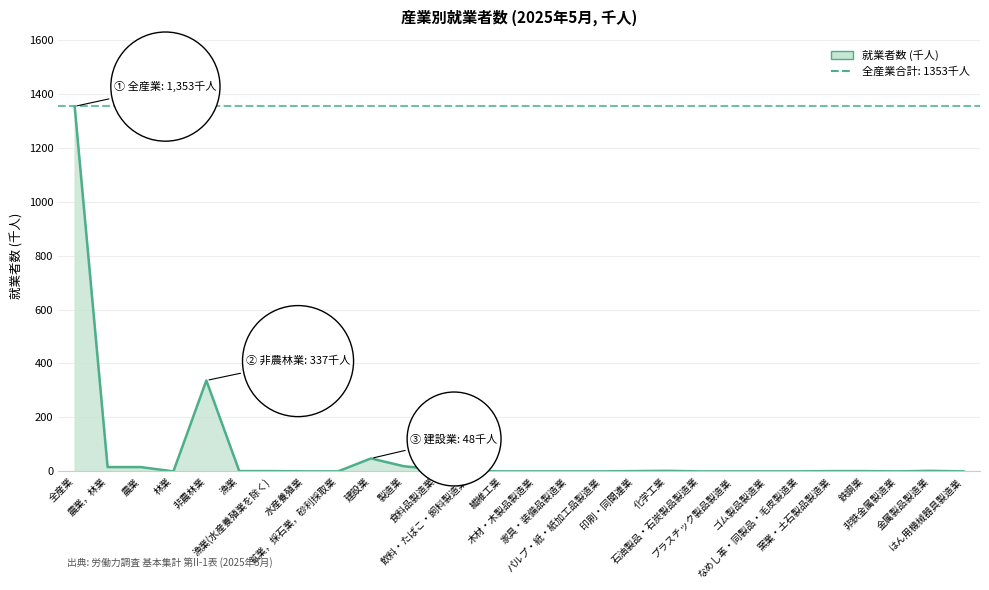

What is the sum of all values?

1806